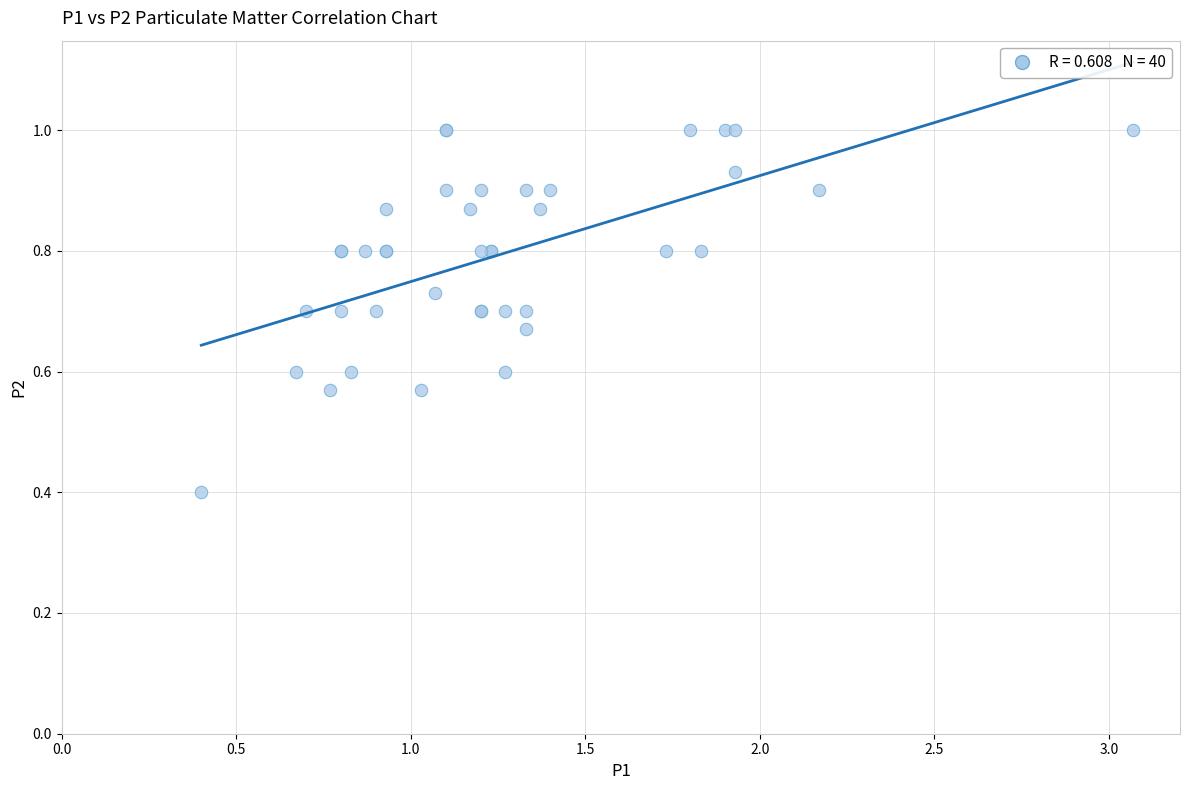

What Y value in the scatter plot is closest to 0?

0.4